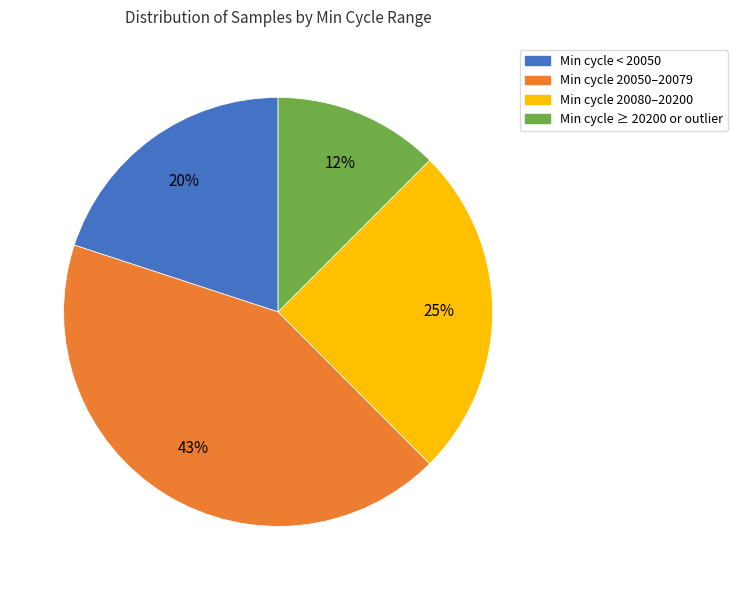

Is there a majority slice in this chart?

No